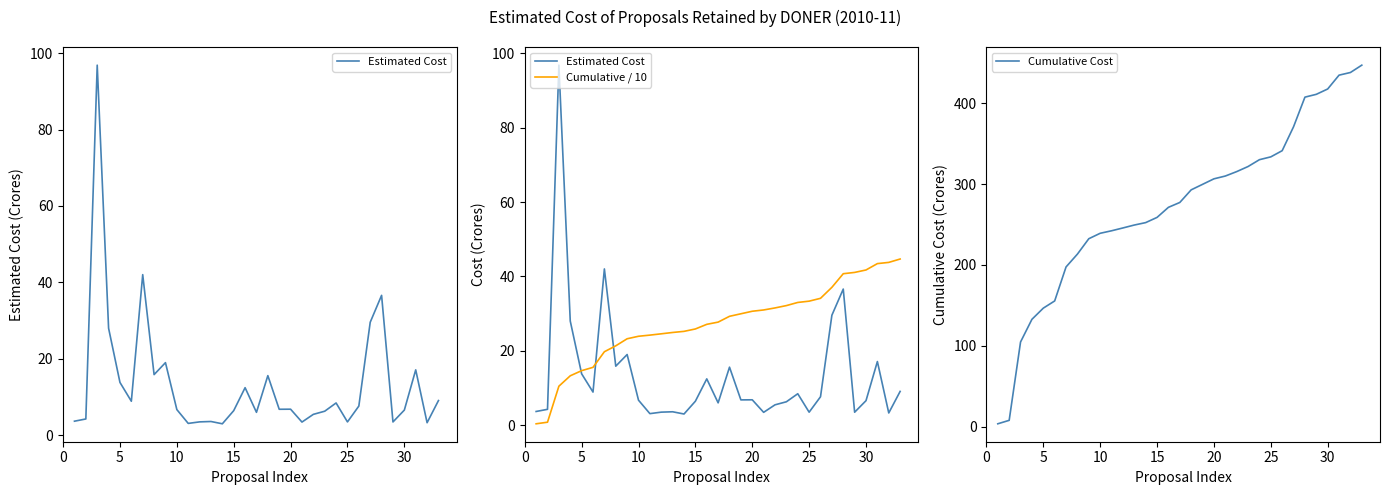

List the series in order of their peak value, highest first.

Cumulative Cost, Estimated Cost, Cumulative / 10